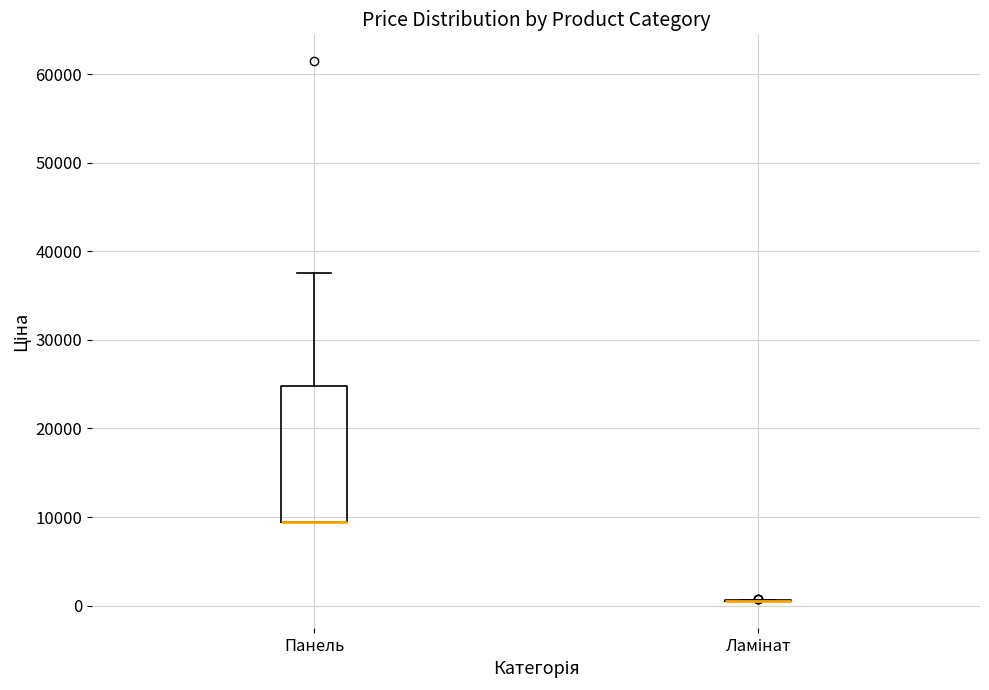

Which box is the tallest, from its lower edge to its upper edge?

Панель